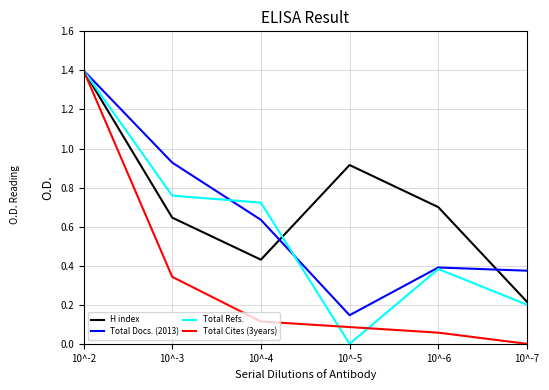

List the series in order of their overall mean, highest first.

H index, Total Docs. (2013), Total Refs., Total Cites (3years)